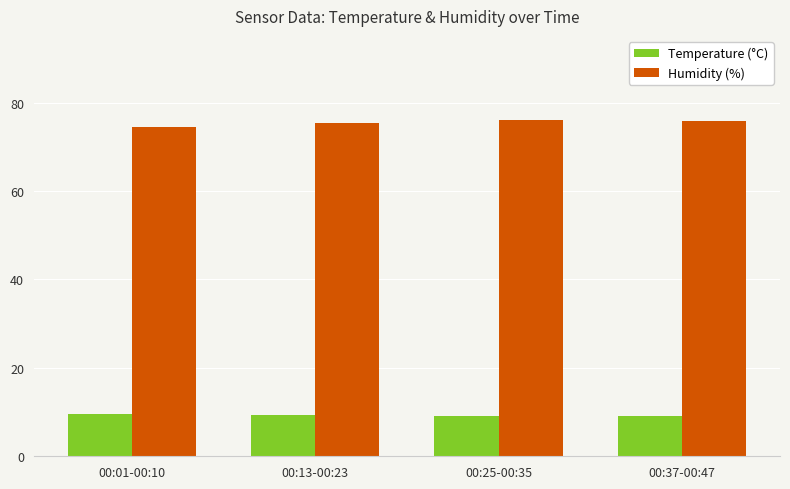

Rank the series by their average value, from highest to lowest.

Humidity (%), Temperature (°C)